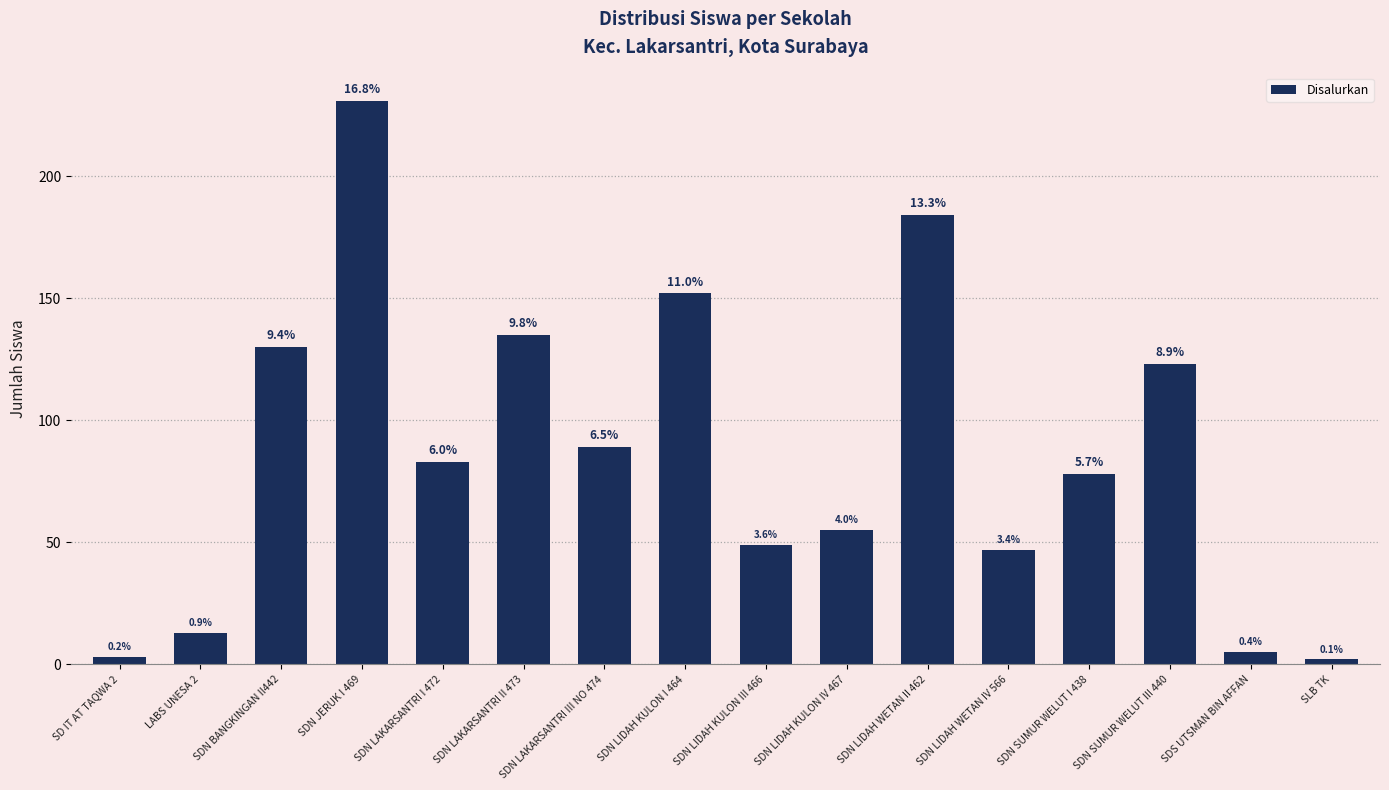

How many bars are there in total?

16